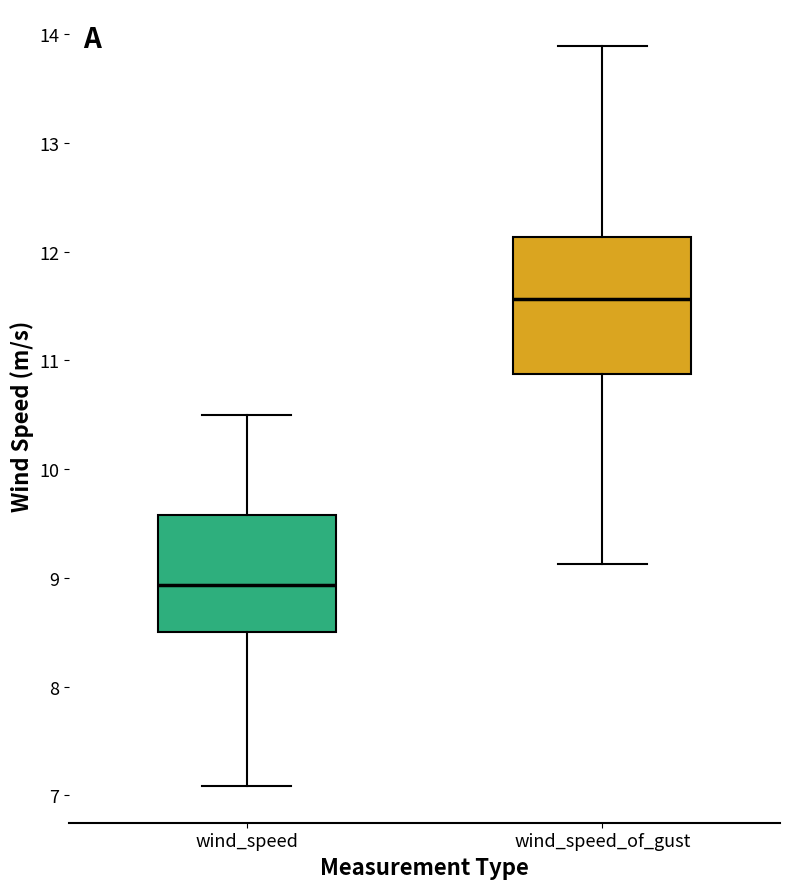

Reading left to right, transcribe this box plot: for each box, give where its median line is, the range the box spans, and where its two whiskers end, as read against the y-axis. The values are not printed on the chart, so give them approximately, as read against the axis.

wind_speed: median 8.9, box 8.5 to 9.6, whiskers 7.1 to 10.5
wind_speed_of_gust: median 11.6, box 10.9 to 12.1, whiskers 9.1 to 13.9